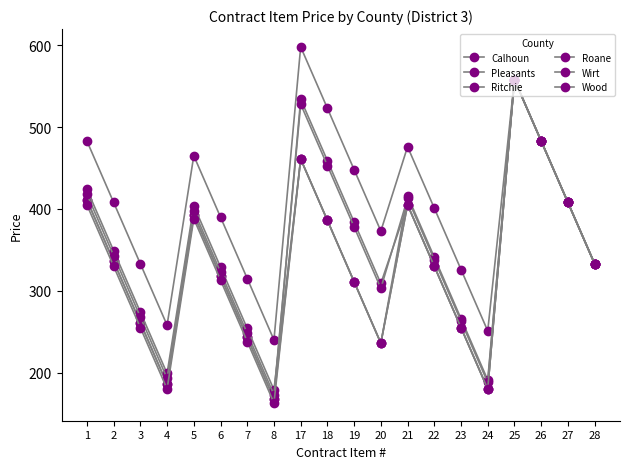

At 5, list the series in order from smallest to largest.

Wood, Pleasants, Ritchie, Wirt, Roane, Calhoun